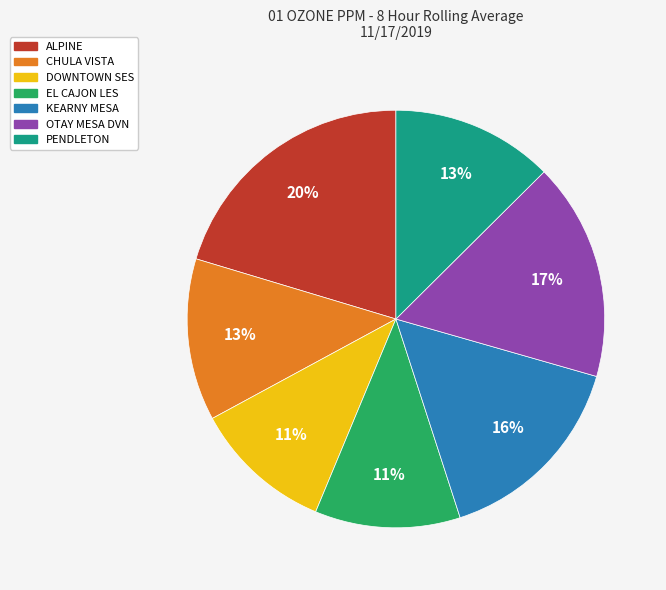

Which slice is the largest?

ALPINE